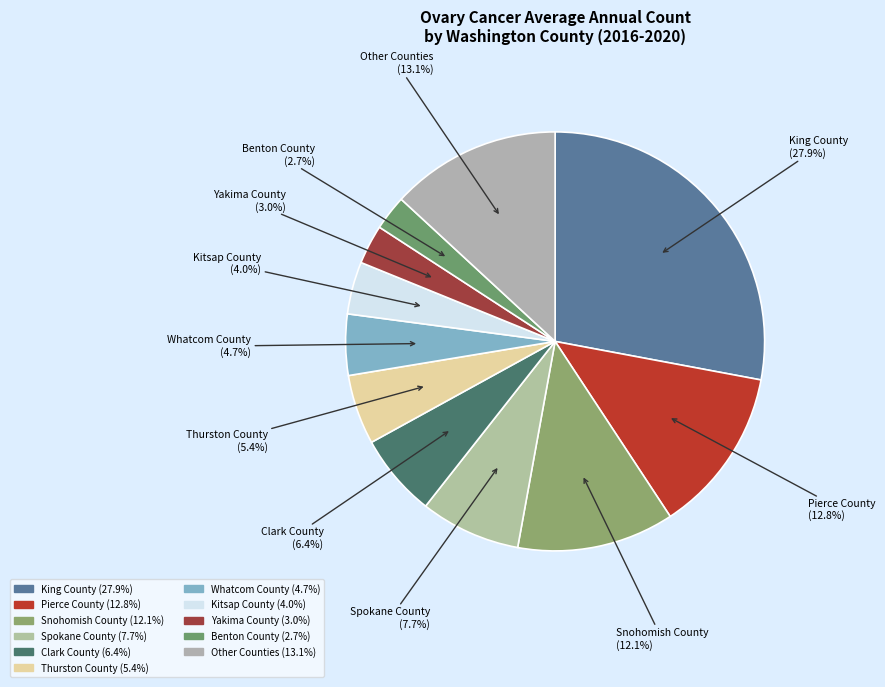

How many slices are in this pie chart?

11